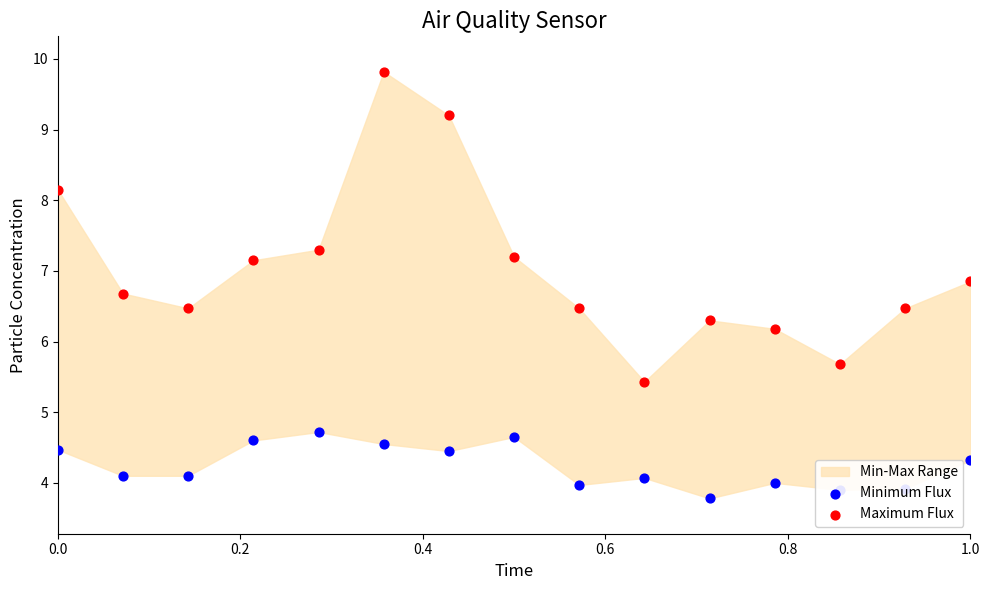

Which series has the largest total across all categories?

Maximum Flux